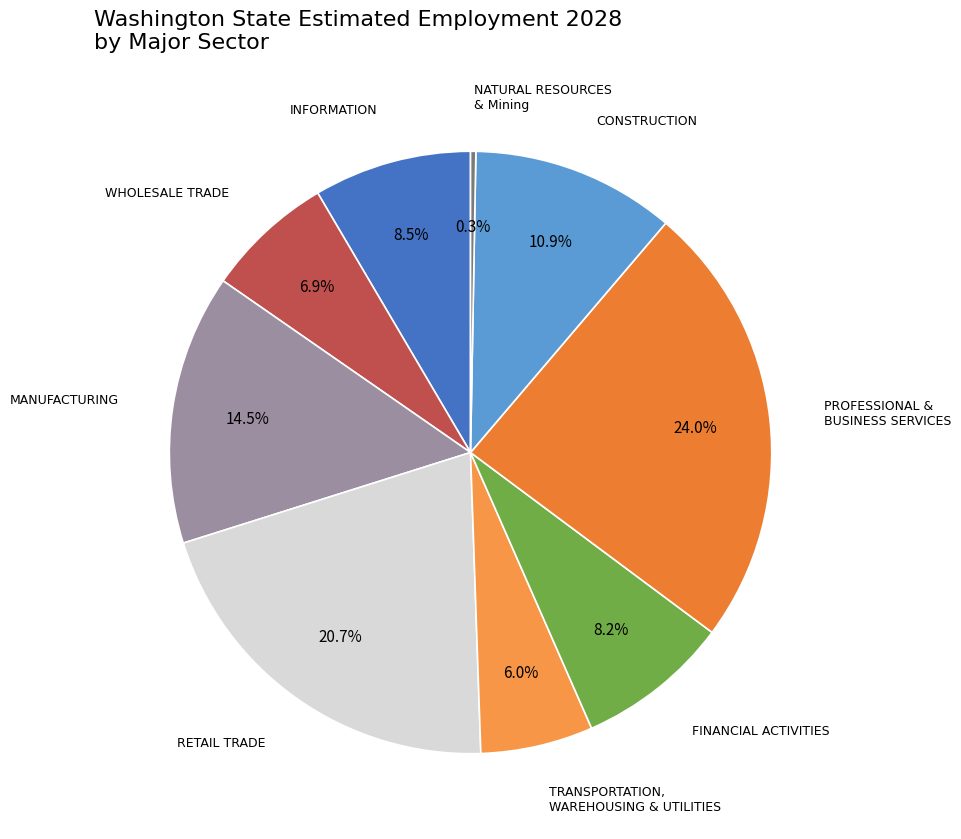

What is the ratio of the value at TRANSPORTATION, WAREHOUSING & UTILITIES to the value at INFORMATION?

0.7